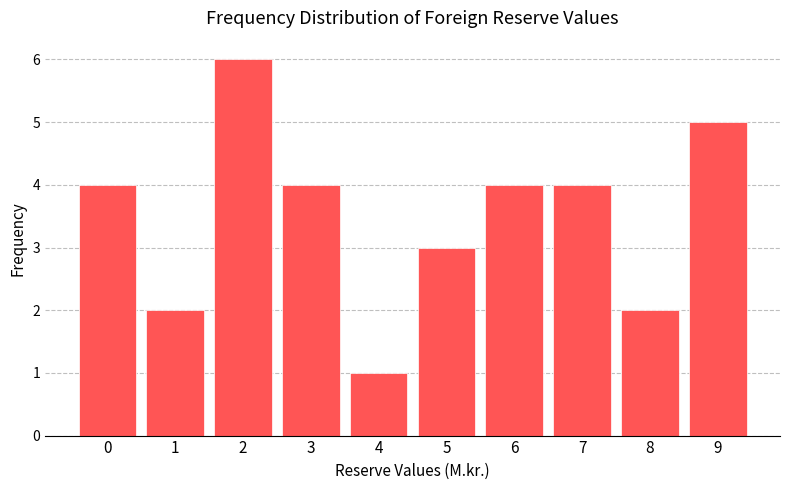

Reading right to left, list all the values displayed in this chart.

9=5	8=2	7=4	6=4	5=3	4=1	3=4	2=6	1=2	0=4